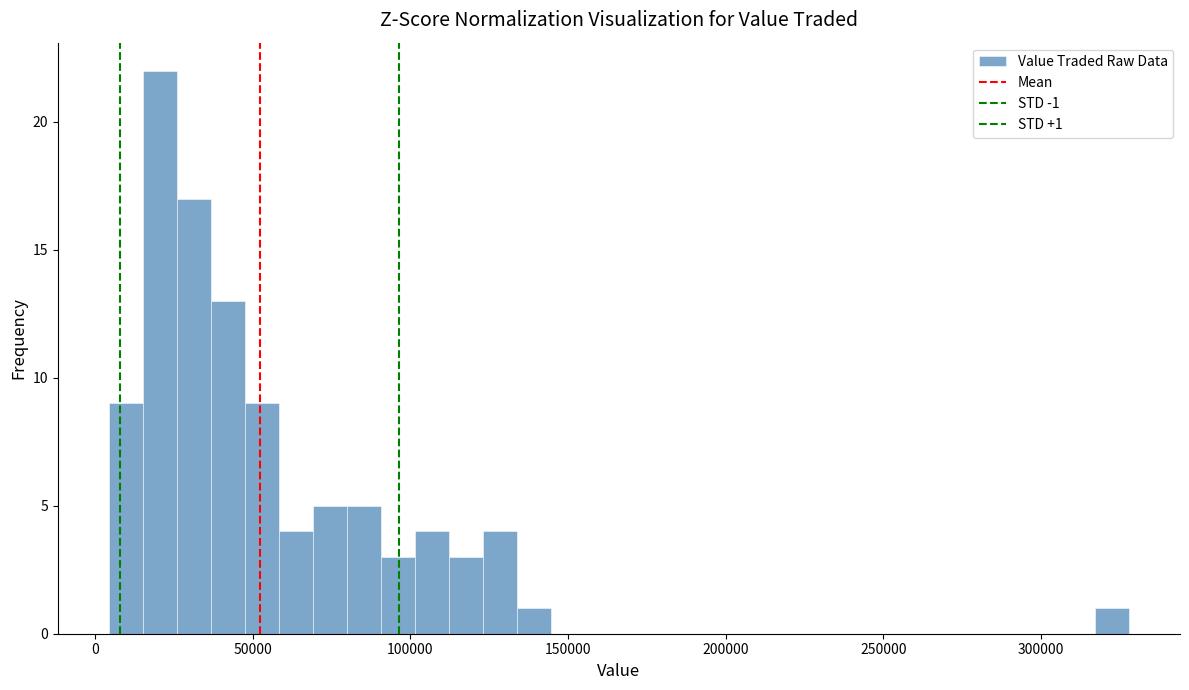

Around what value on the x-axis is the tallest bar? Give the approximate position of its centre, as read against the axis.

20000